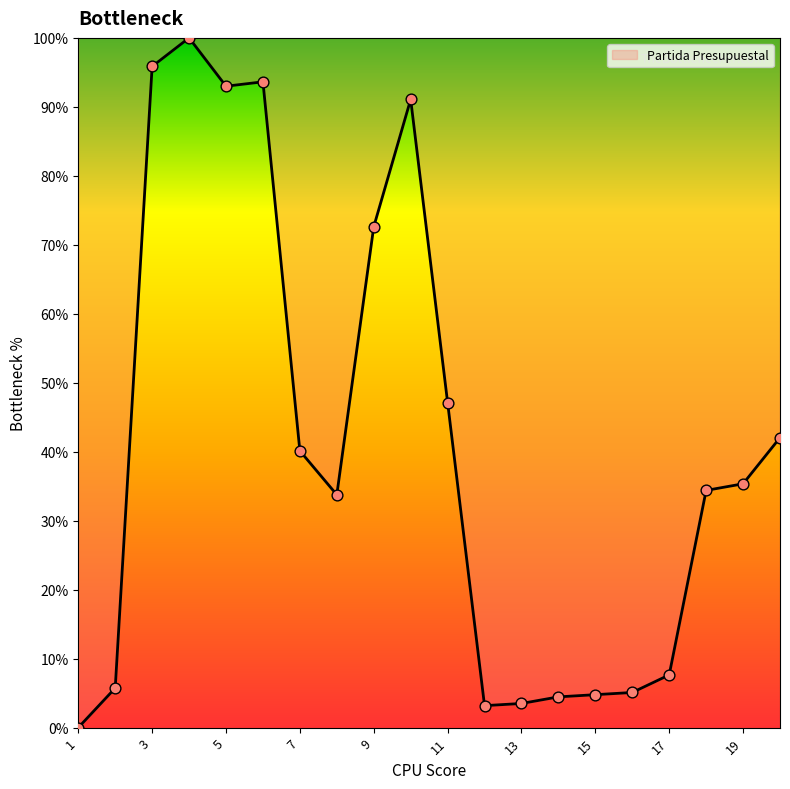

What is the greatest value displayed?

100.0